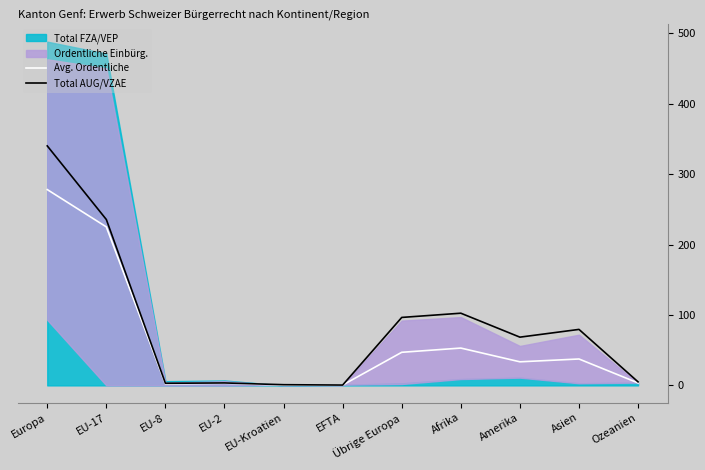

At which label does Avg. Ordentliche first exceed 33?

Europa